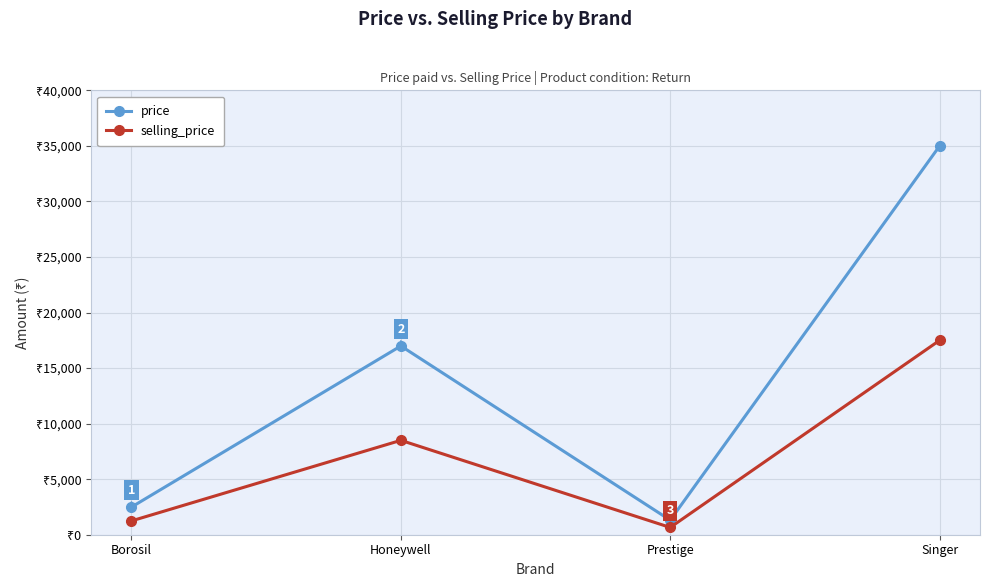

At which category does the chart reach its minimum across all series?

Prestige